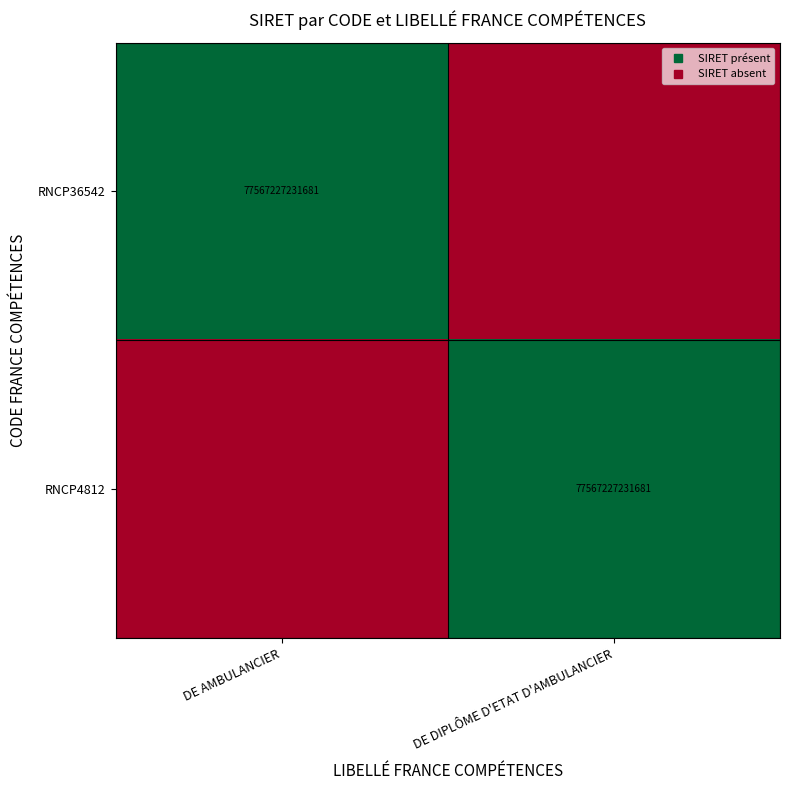

True or false: RNCP4812 has a value of 0 at DE AMBULANCIER.

True